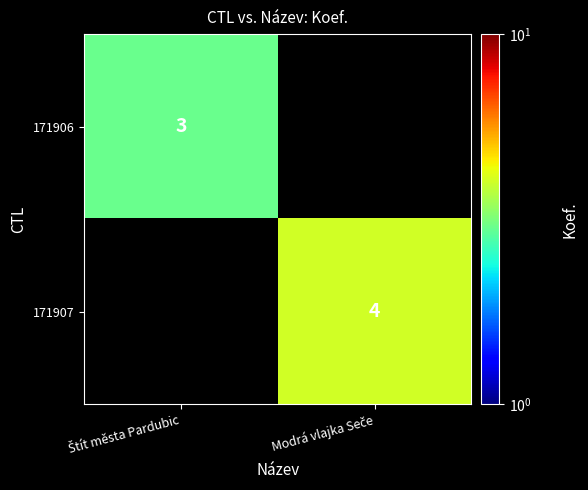

List the series in order of their peak value, lowest first.

171906, 171907